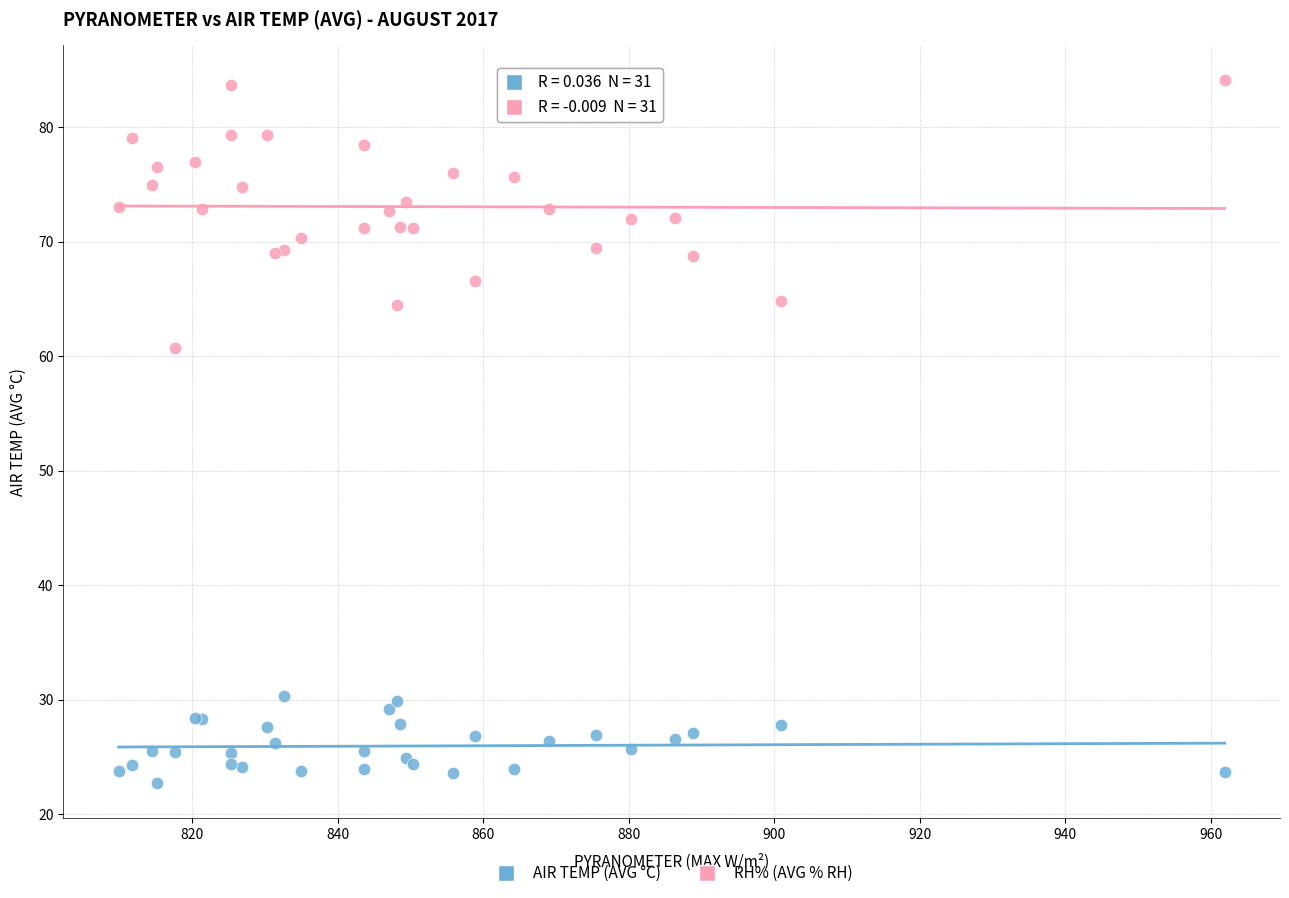

Across all series, what Y value is closest to 53?

60.7